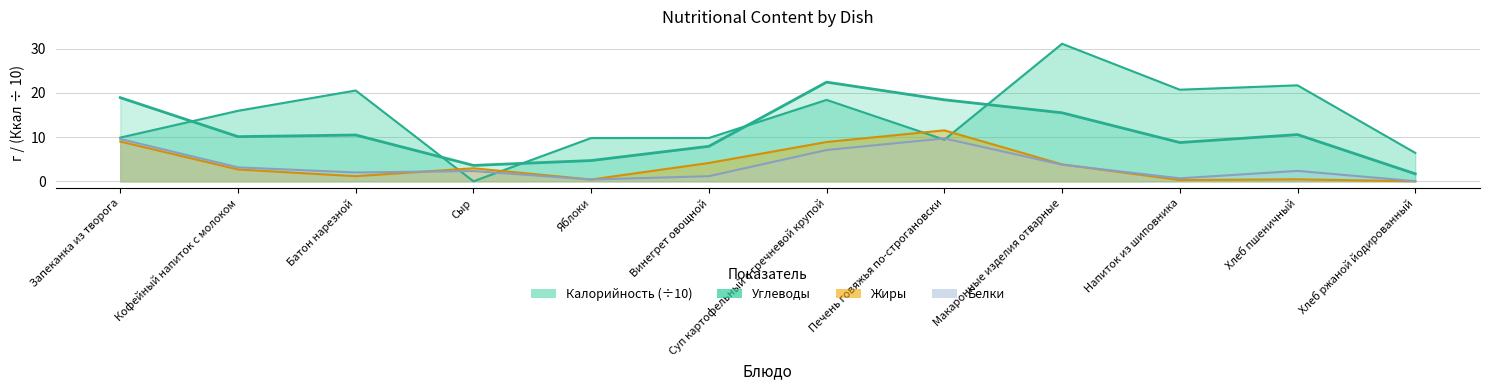

In Жиры, how many points are lower than both neighbors (excluding endpoints)?

3